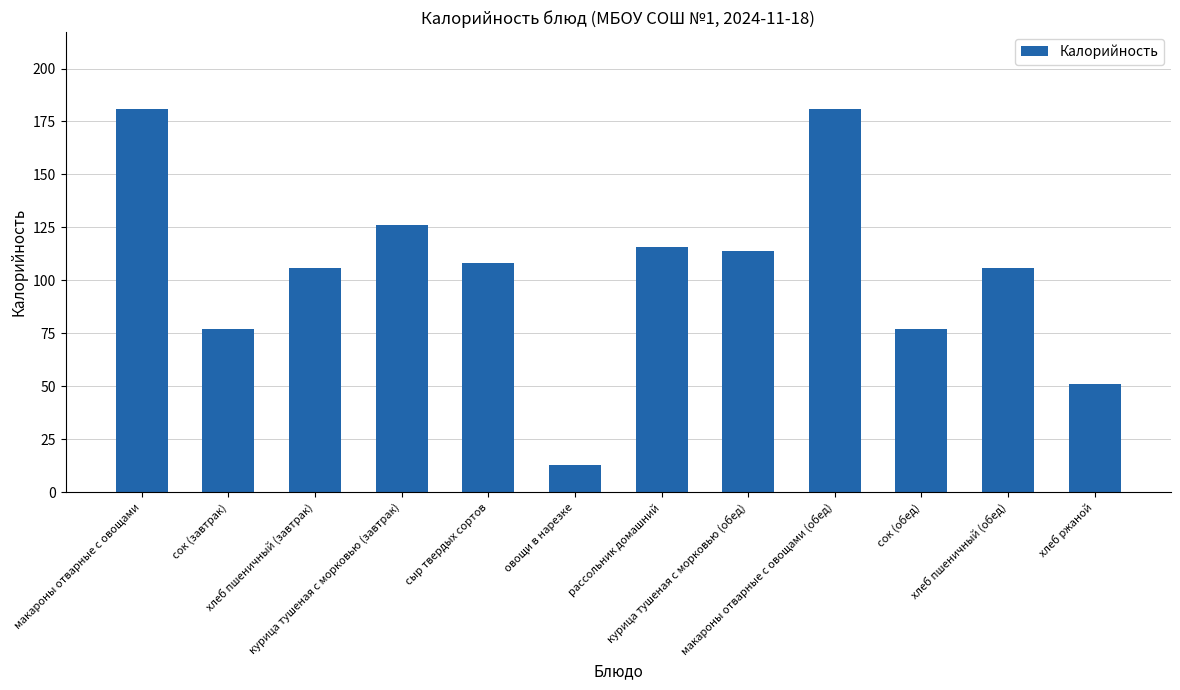

What is the difference between the second highest and second lowest values?

130